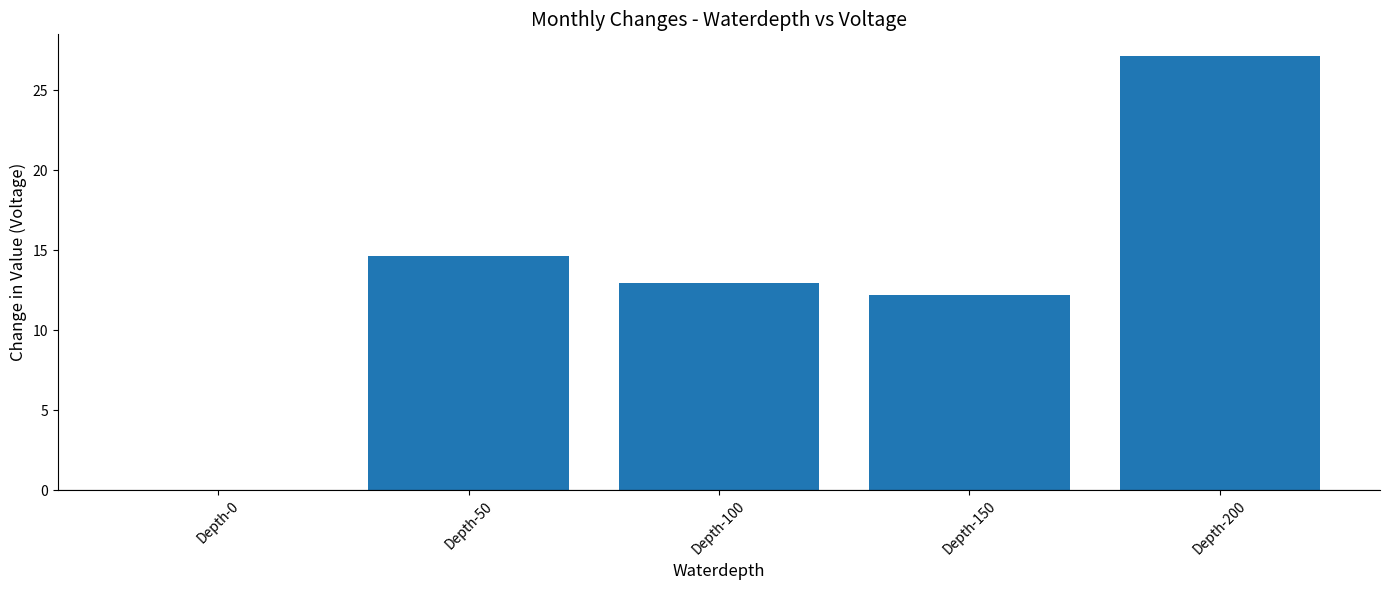

Reading right to left, list all the values displayed in this chart.

27.1	12.2	12.9	14.6	0.0